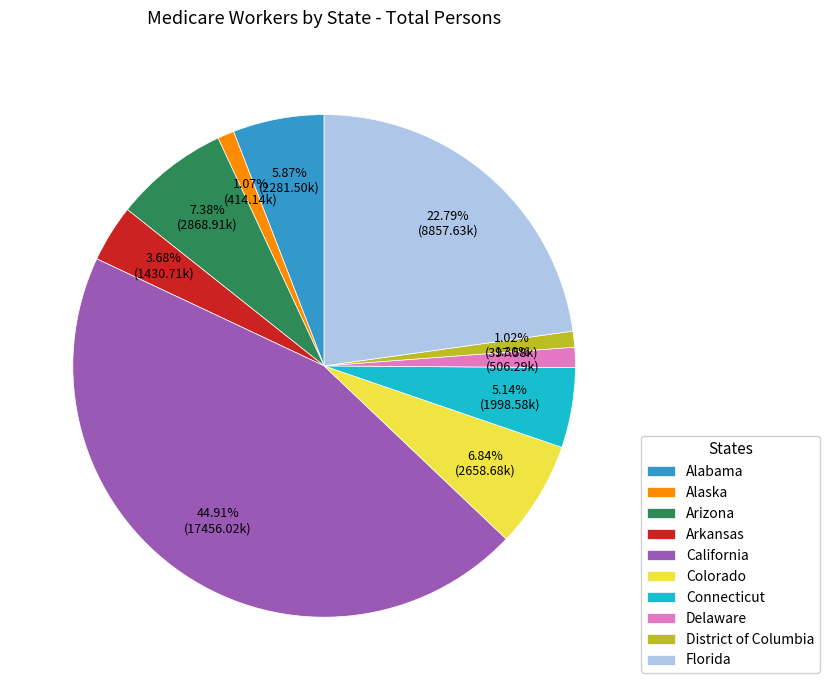

Which has a higher value, Connecticut or Alabama?

Alabama